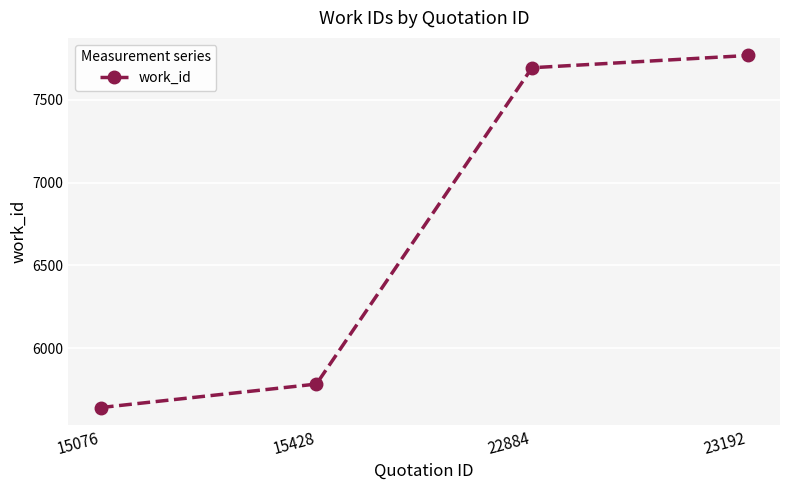

Reading left to right, transcribe all the data shown in this chart.

15076=5640	15428=5782	22884=7695	23192=7769